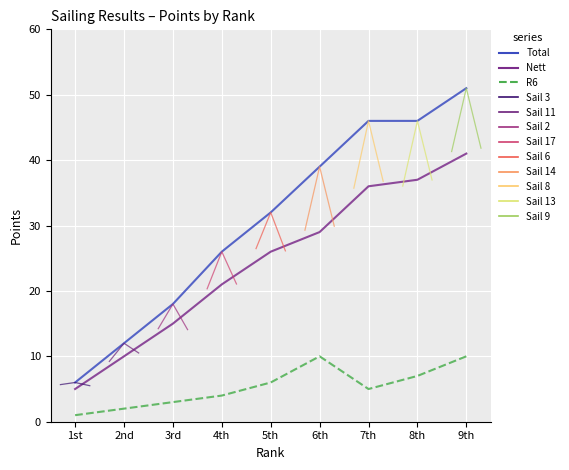

At how many categories does at least one series exceed 29?

5